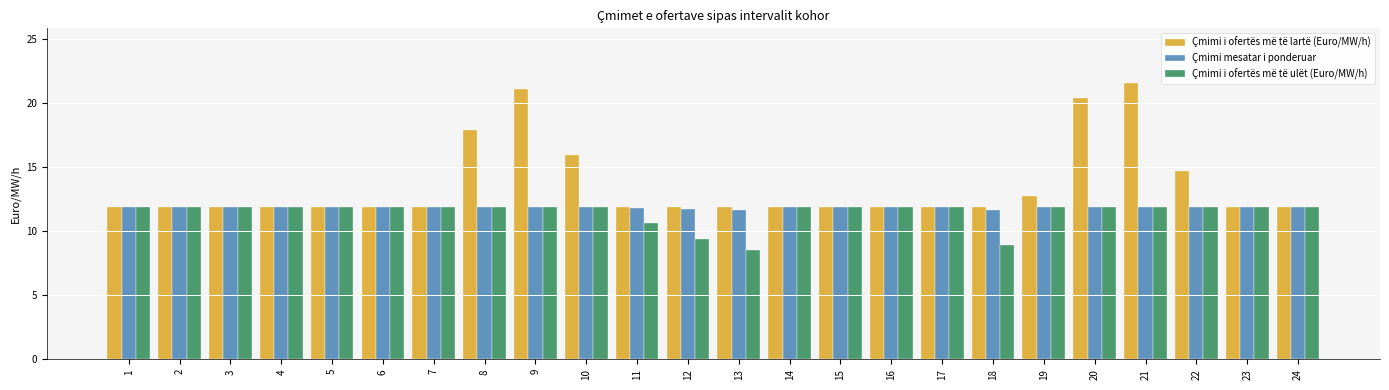

How many groups of bars are there?

24